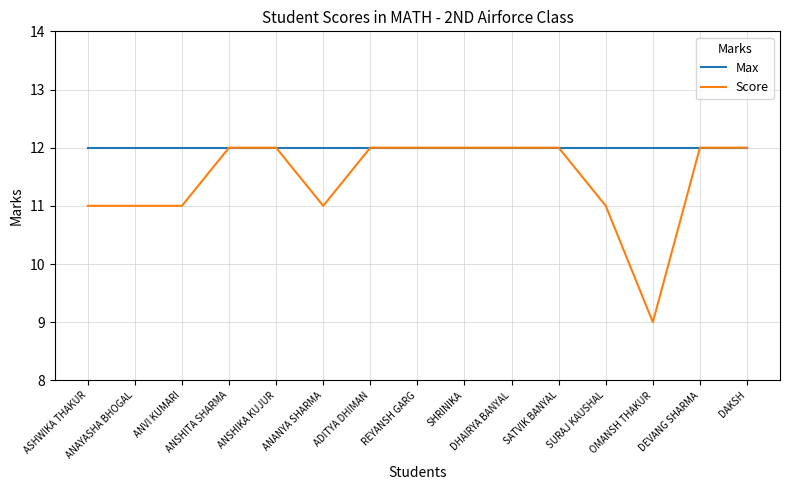

What is the greatest value displayed?

12